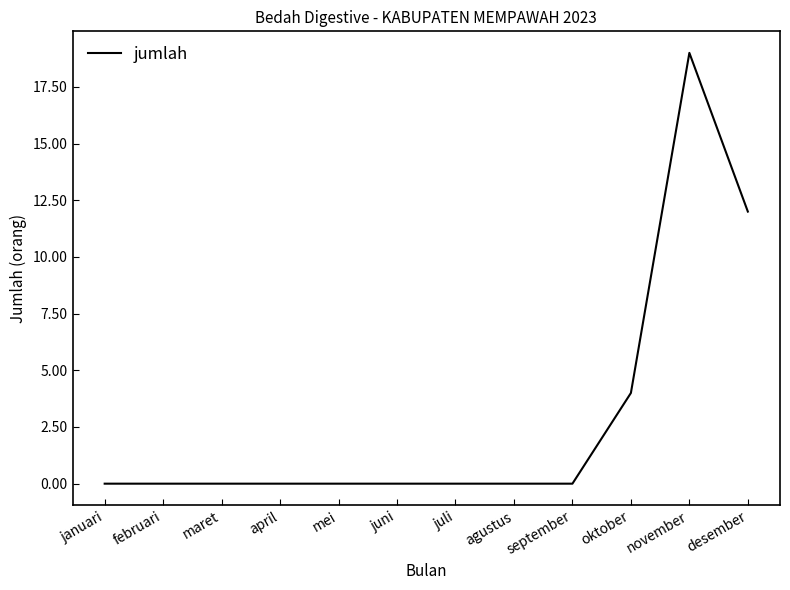

What is the sum of all values?

35